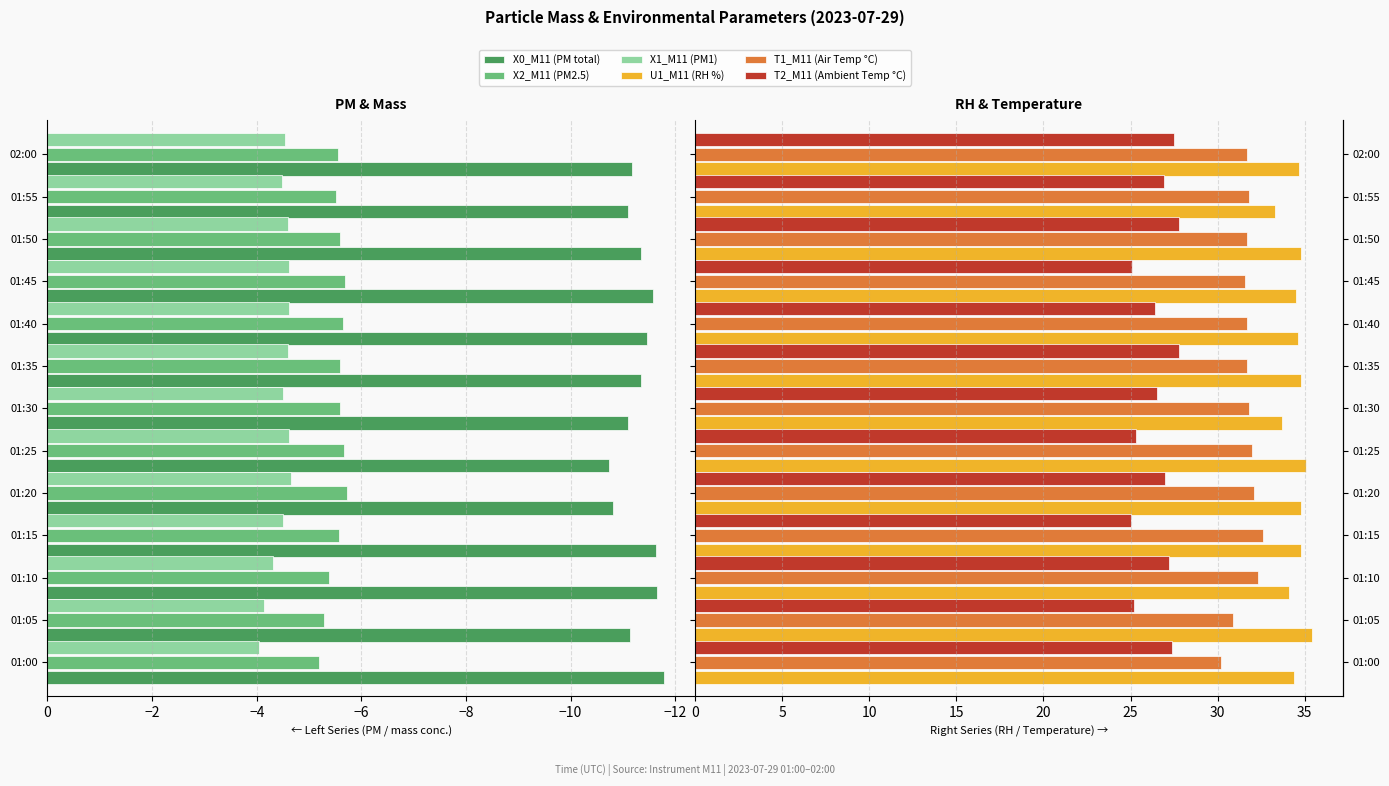

How many bars are there in total?

78